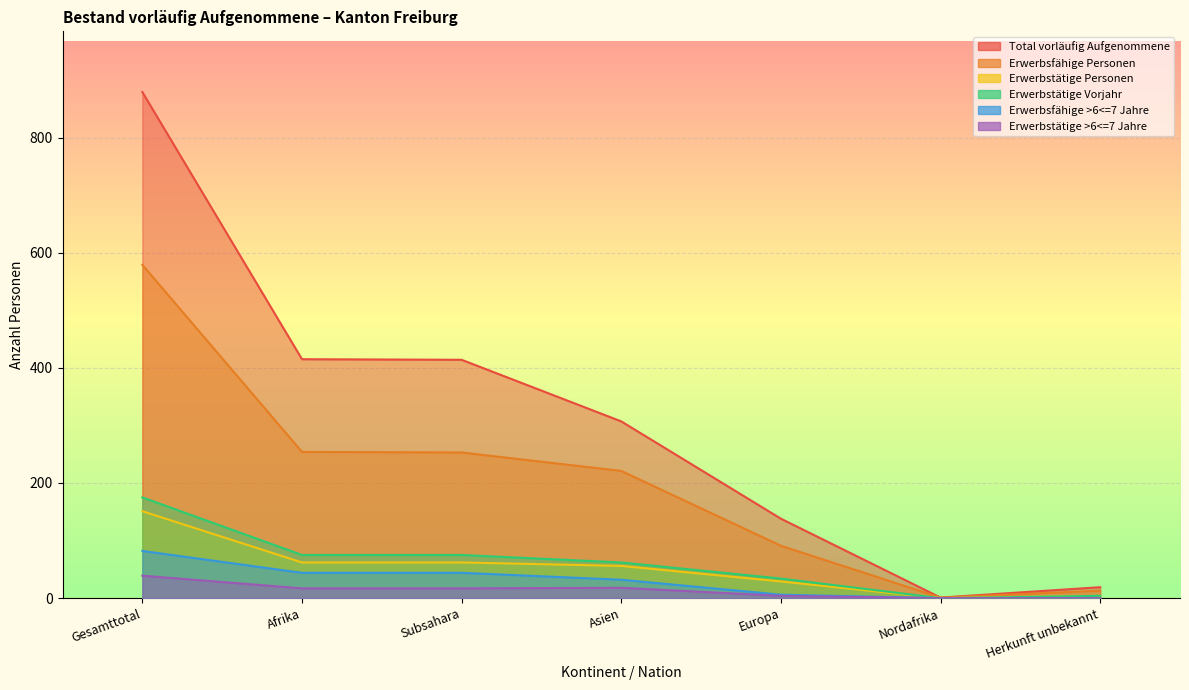

Which has a higher value, Europa or Herkunft unbekannt?

Europa